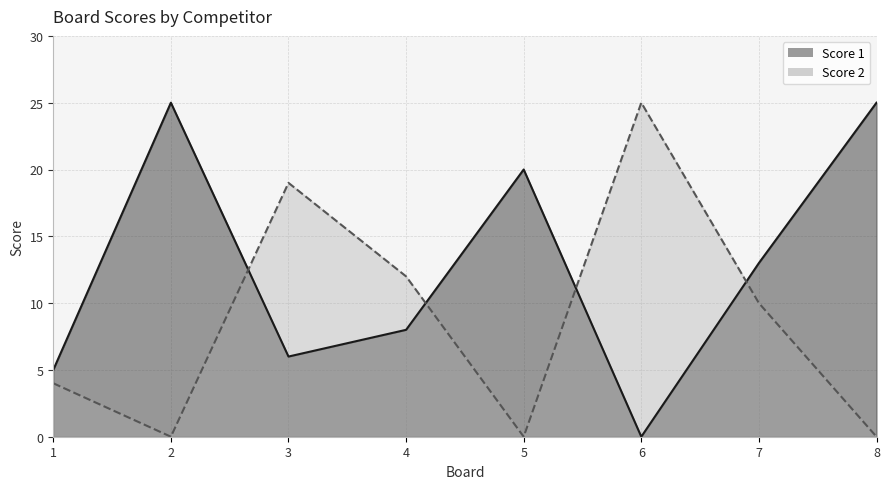

Reading left to right, extract all data points from this chart.

Score 1: 5	25	6	8	20	0	13	25
Score 2: 4	0	19	12	0	25	10	0